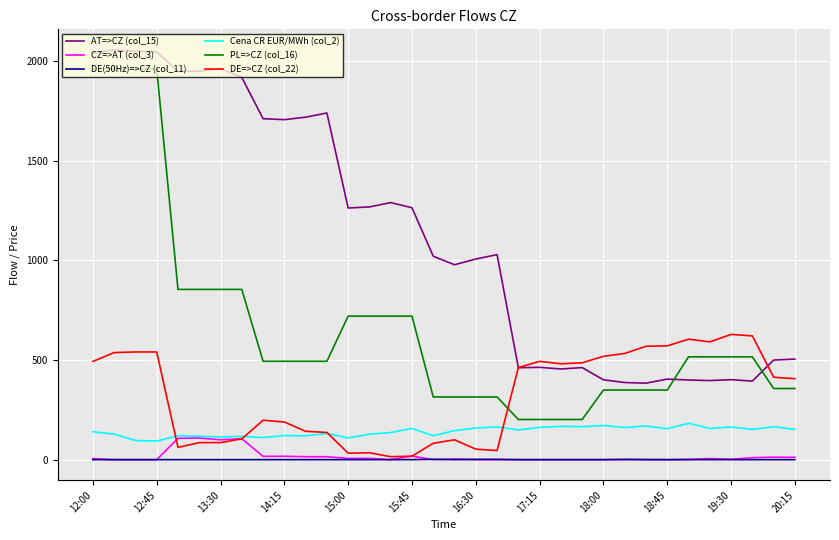

Which series has the largest total across all categories?

AT=>CZ (col_15)